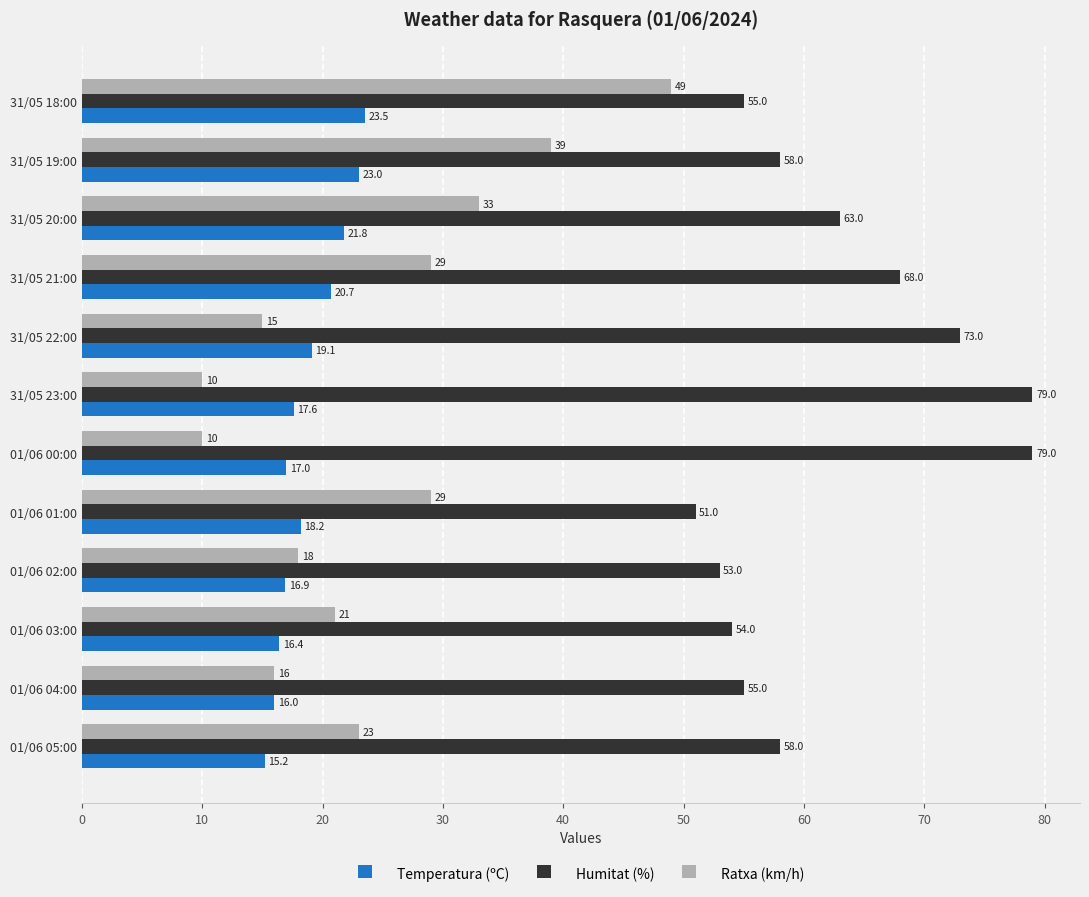

What is the approximate value of Humitat (%) at 01/06 02:00?

53.0